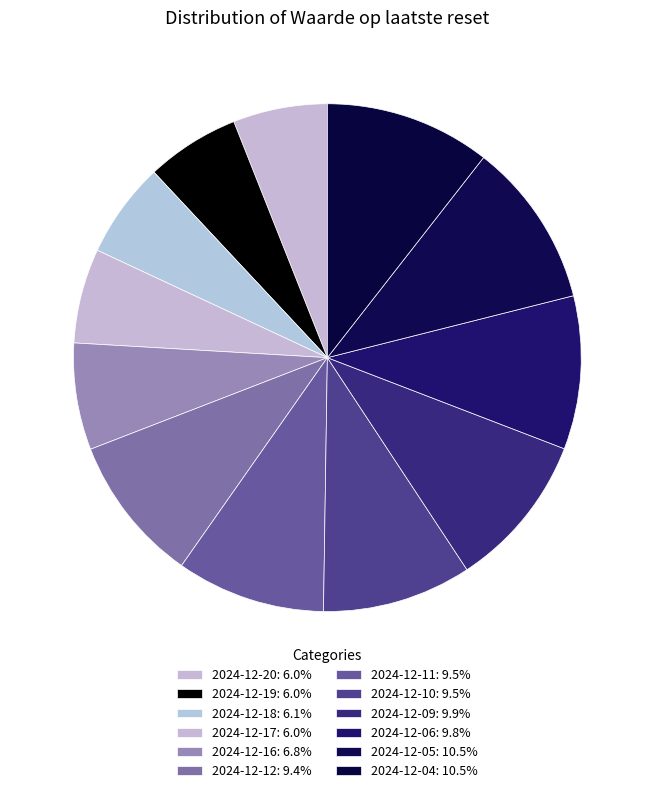

Approximately how many times larger is the value at 2024-12-11 compared to 2024-12-16?

1.4